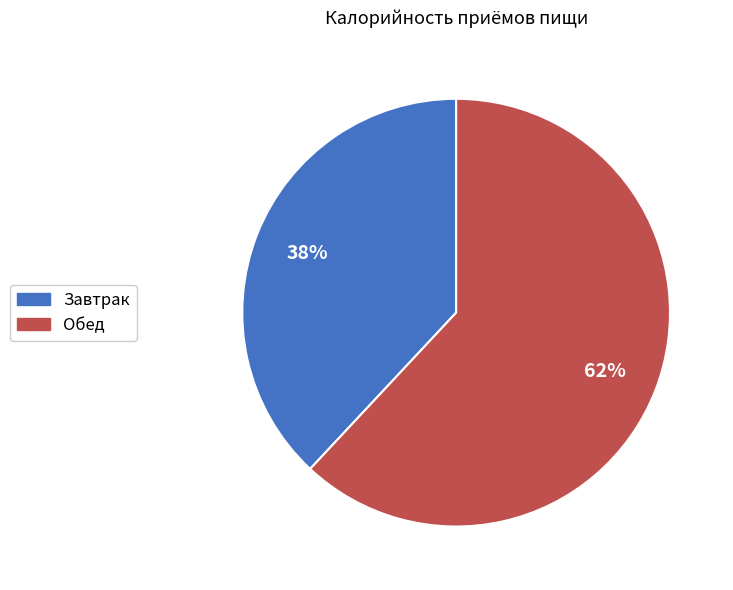

Is it true that Завтрак is 38% of the pie?

True